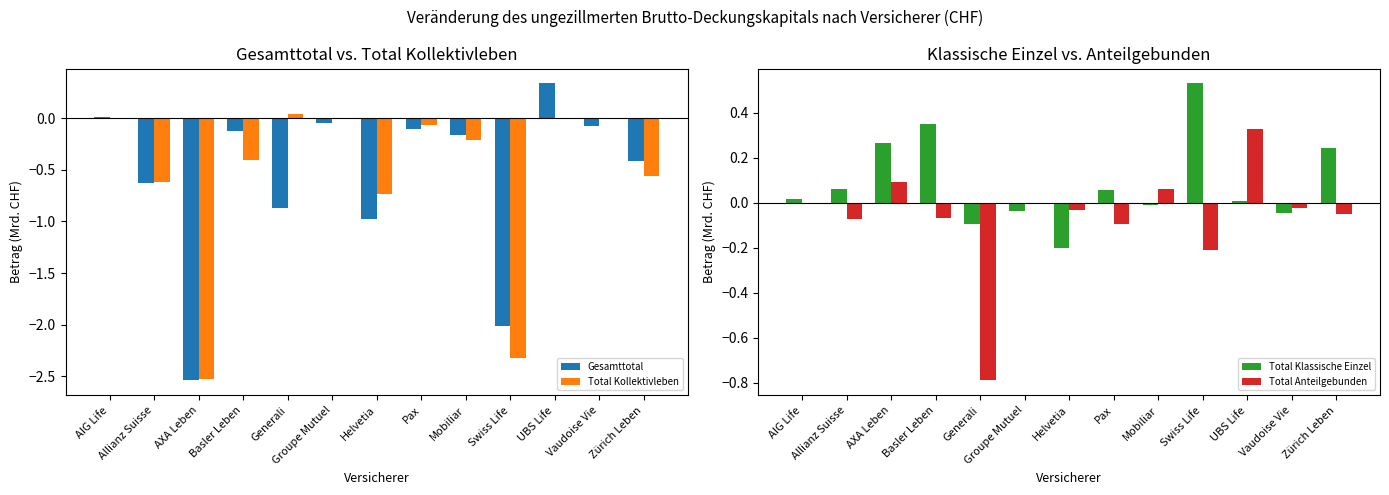

Reading left to right, extract all data points from this chart.

Gesamttotal: 0.0	-0.6	-2.5	-0.1	-0.9	-0.0	-1.0	-0.1	-0.2	-2.0	0.3	-0.1	-0.4
Total Kollektivleben: 0.0	-0.6	-2.5	-0.4	0.0	0.0	-0.7	-0.1	-0.2	-2.3	0.0	0.0	-0.6
Total Klassische Einzel: 0.0	0.1	0.3	0.3	-0.1	-0.0	-0.2	0.1	-0.0	0.5	0.0	-0.0	0.2
Total Anteilgebunden: 0.0	-0.1	0.1	-0.1	-0.8	-0.0	-0.0	-0.1	0.1	-0.2	0.3	-0.0	-0.0